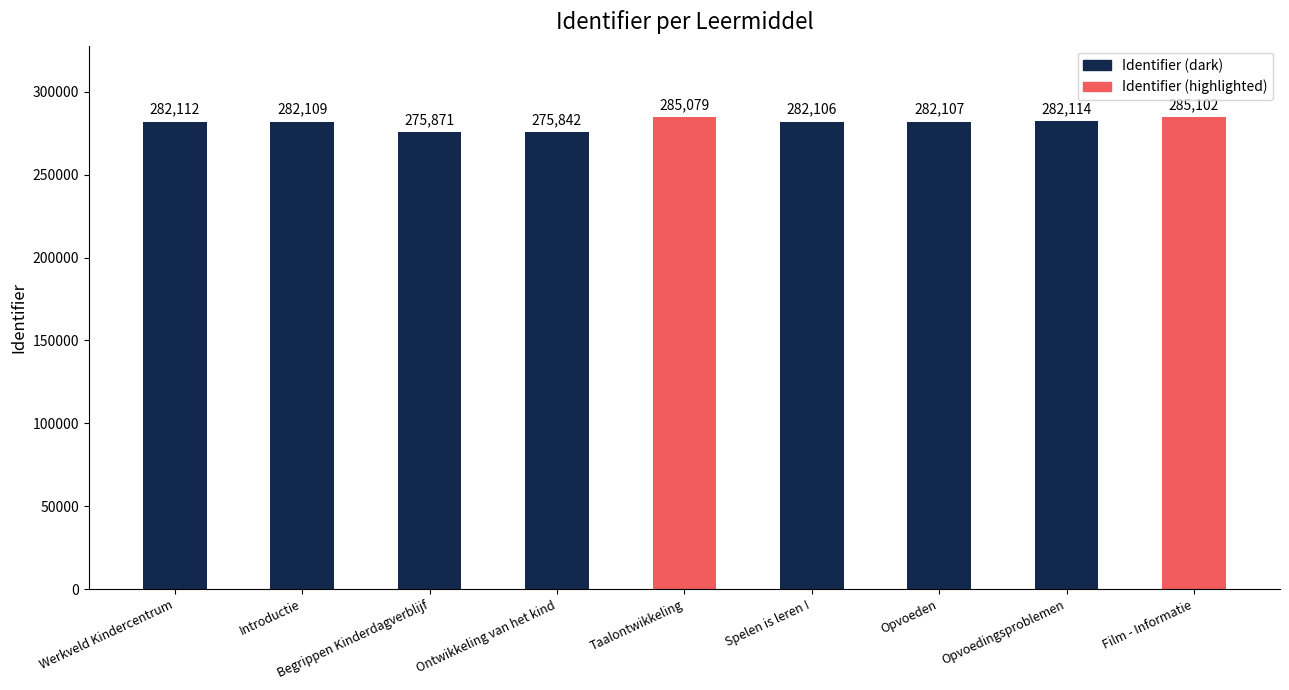

Reading right to left, list all the values displayed in this chart.

285102	282114	282107	282106	285079	275842	275871	282109	282112